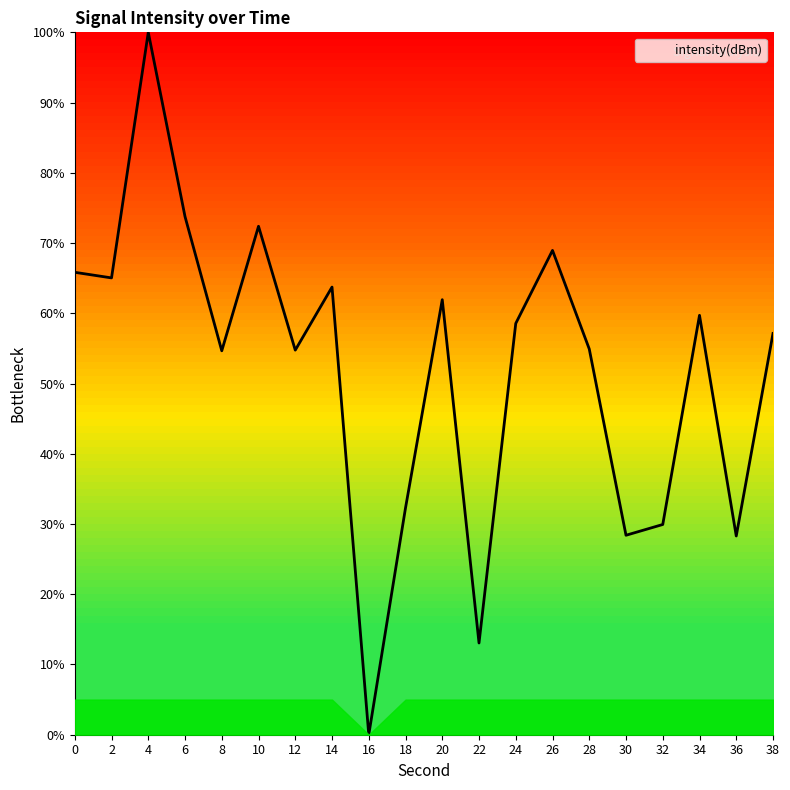

What is the ratio of the value at 2 to the value at 6?

0.9